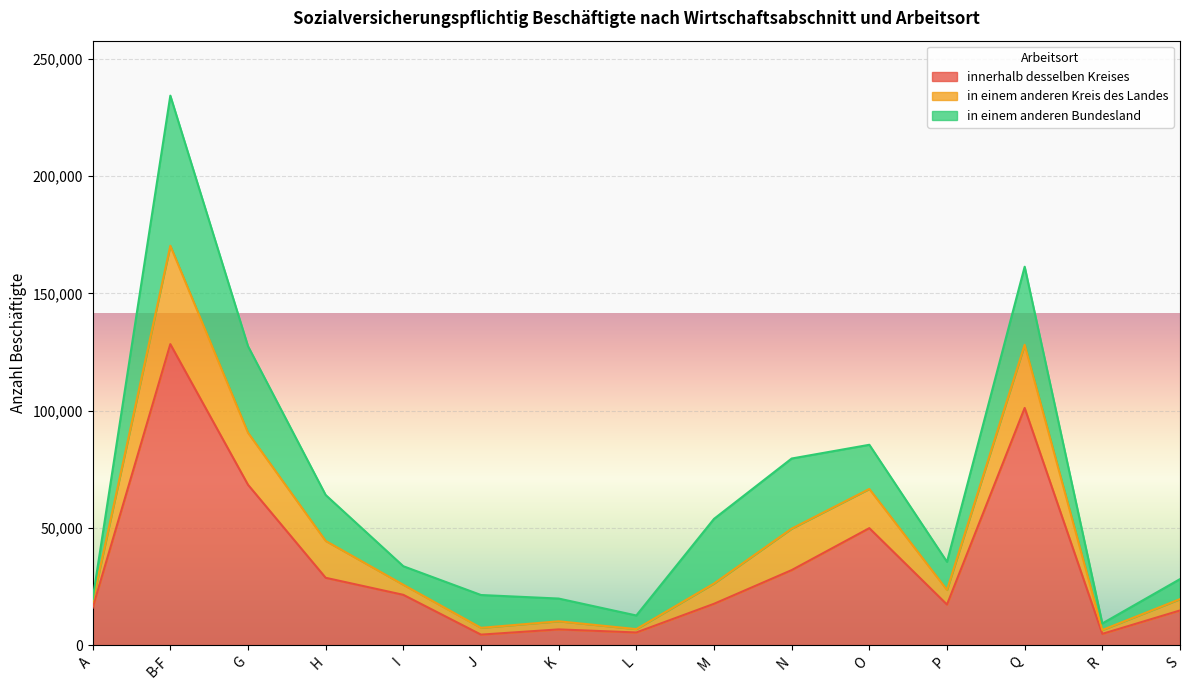

Which category has the highest value in the innerhalb desselben Kreises series?

B-F